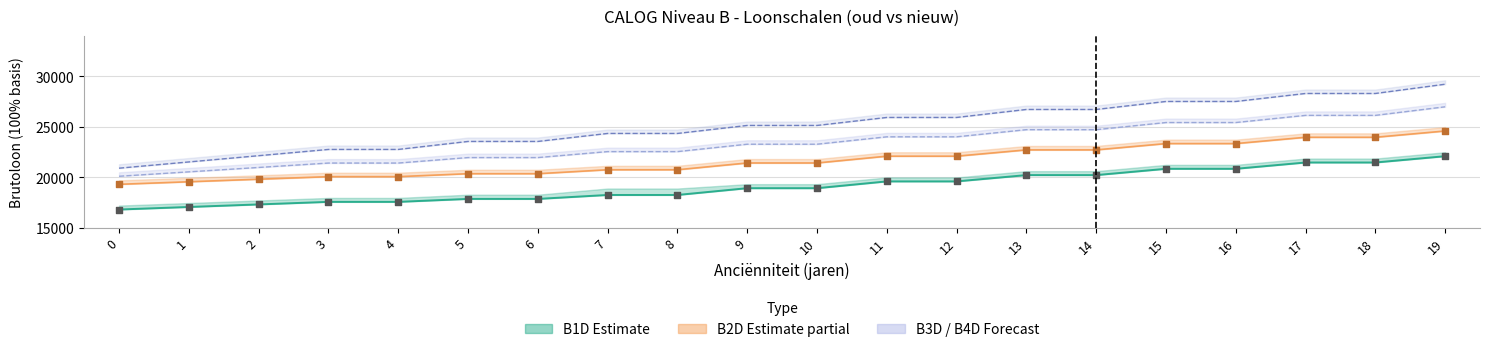

Which series has the widest spread of Y values?

B4D oud